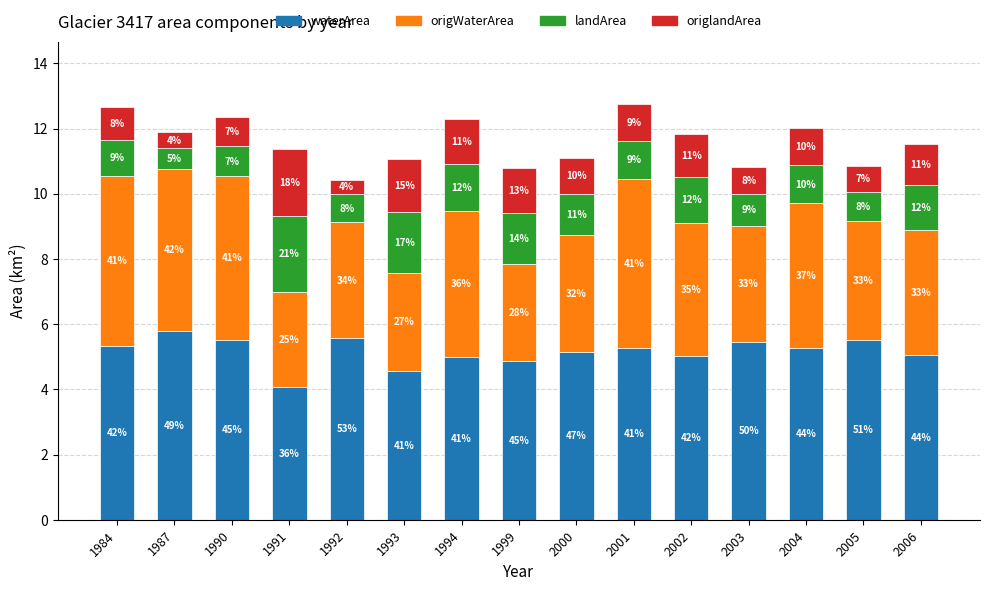

How many bars are there in total?

15